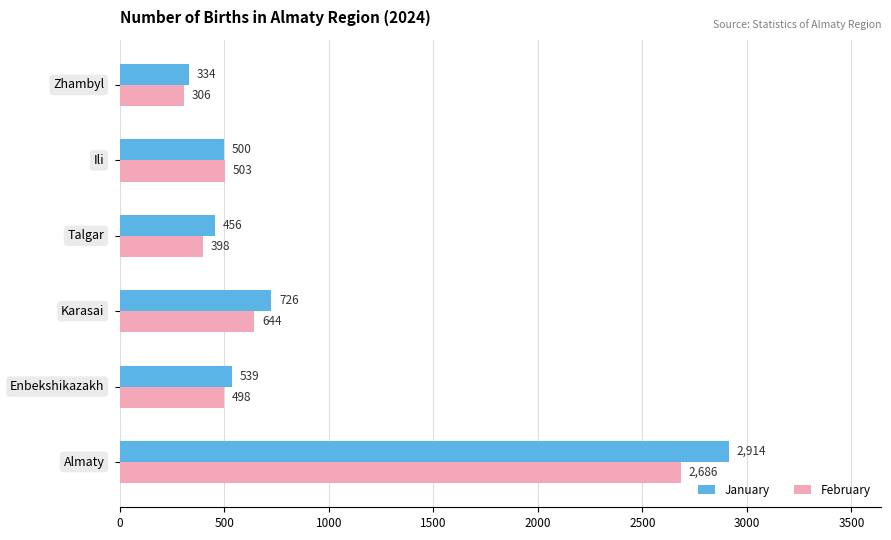

Which series has the widest spread of values?

January